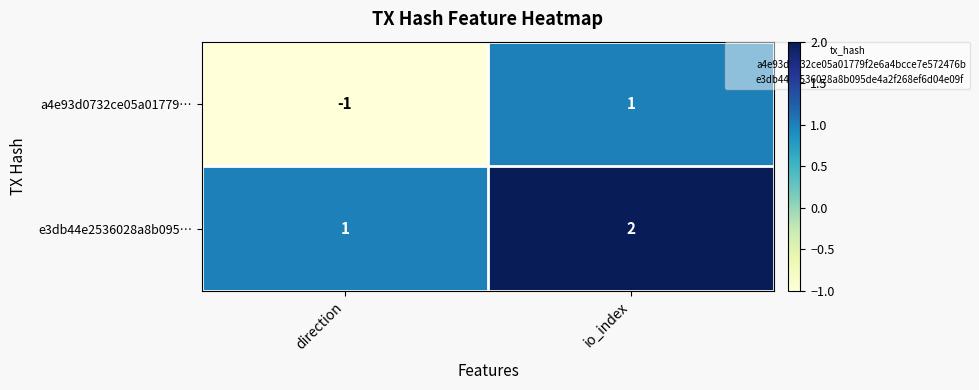

What is the sum of all e3db44e2536028a8b095… values?

3